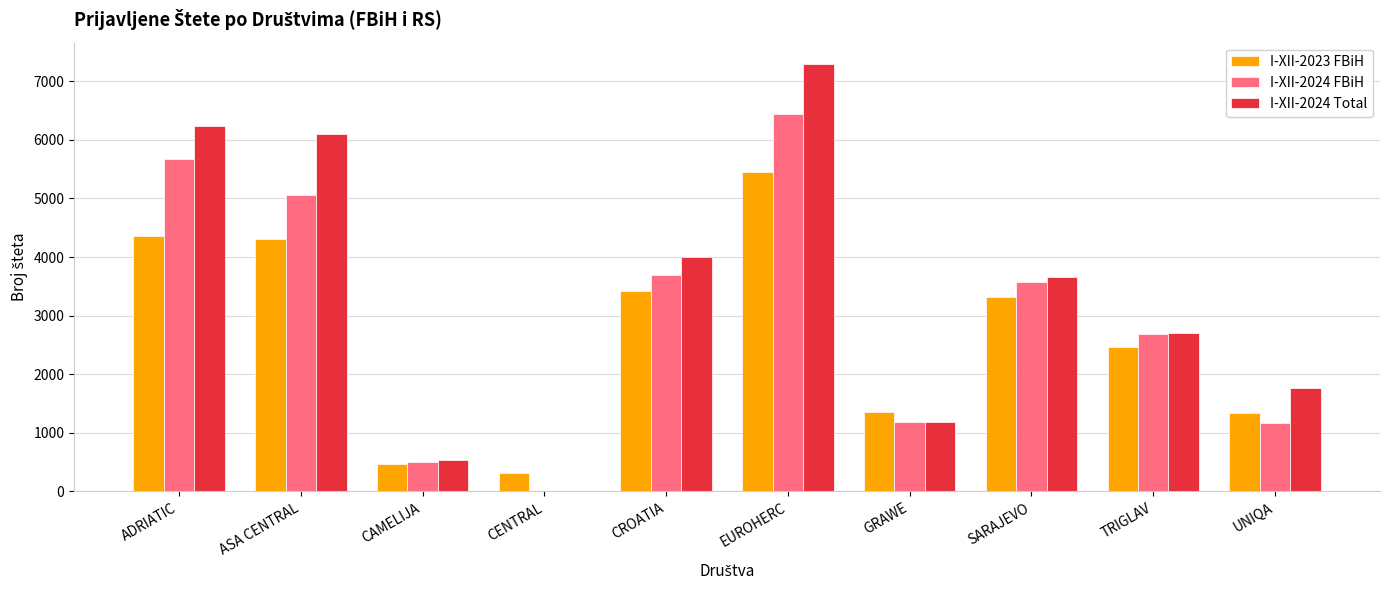

Between ADRIATIC and CROATIA, which series saw the biggest shift?

I-XII-2024 Total